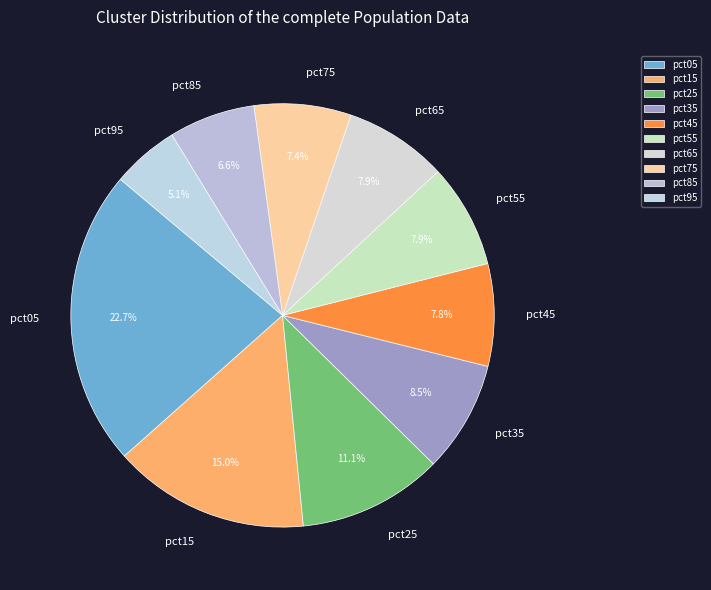

Is there a majority slice in this chart?

No